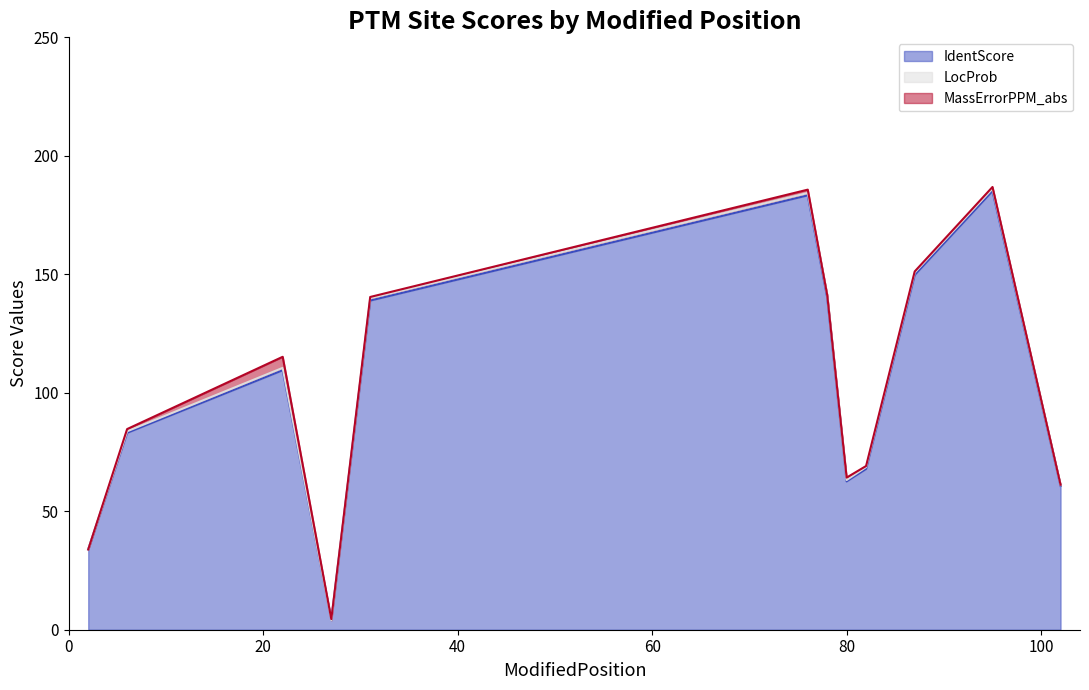

What is the maximum value for IdentScore?

185.1